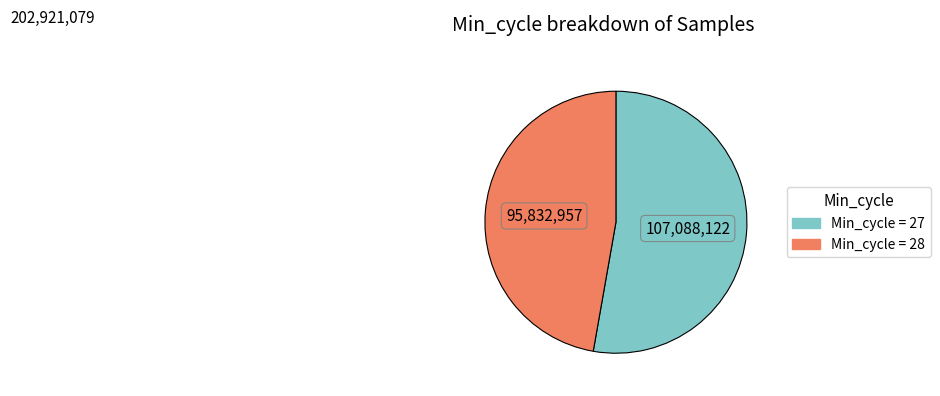

Is there any slice that represents more than half of the pie?

Yes